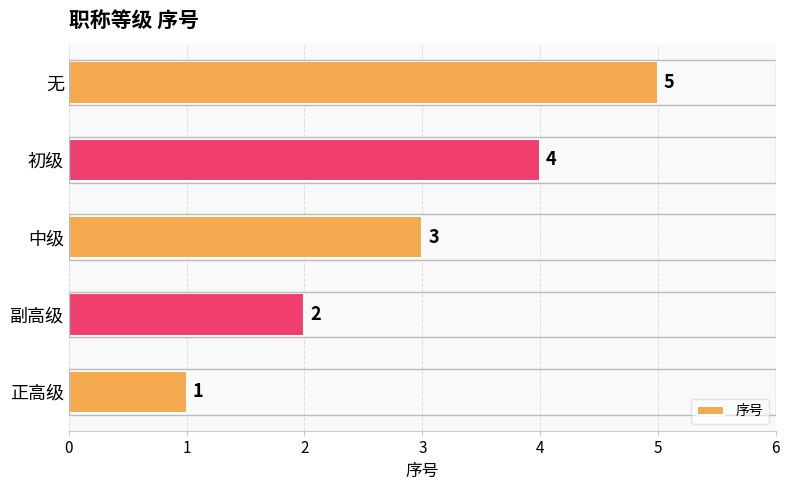

Rank the categories by value from lowest to highest.

正高级, 副高级, 中级, 初级, 无